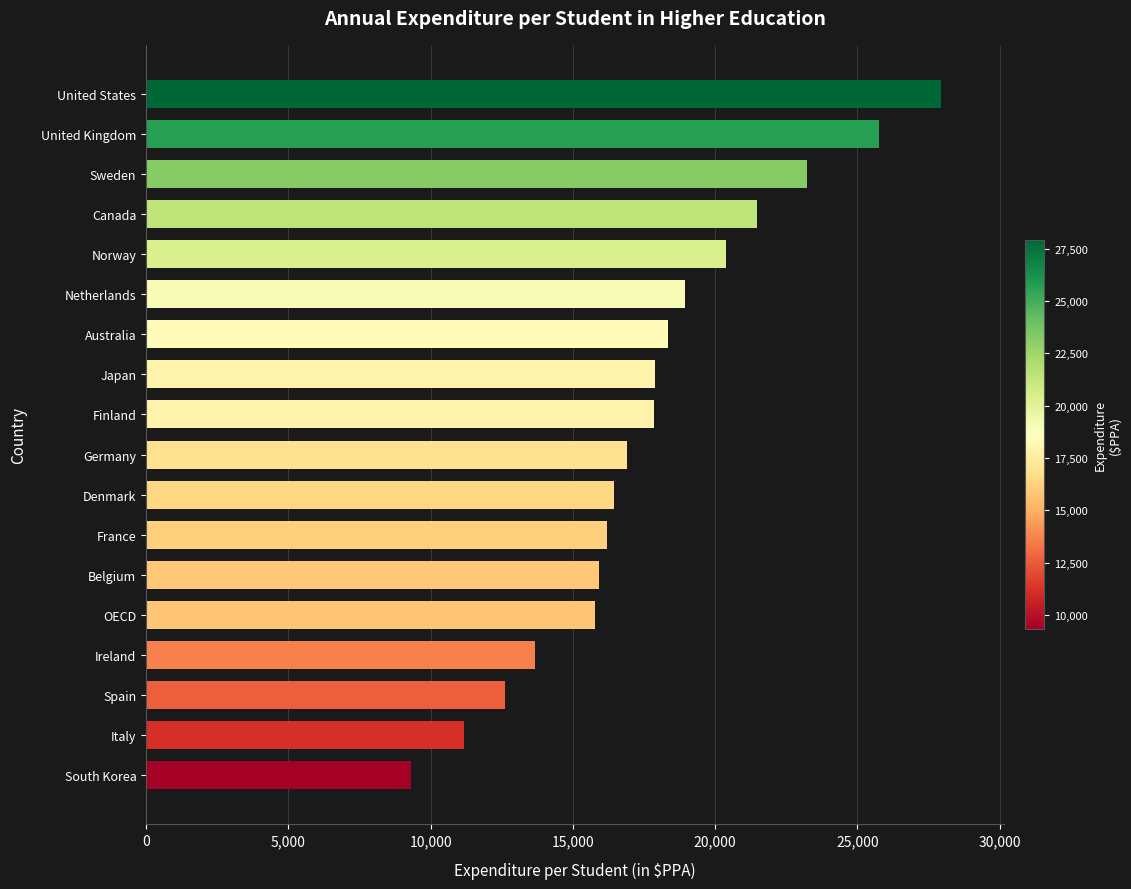

Which label corresponds to the largest value in the chart?

United States